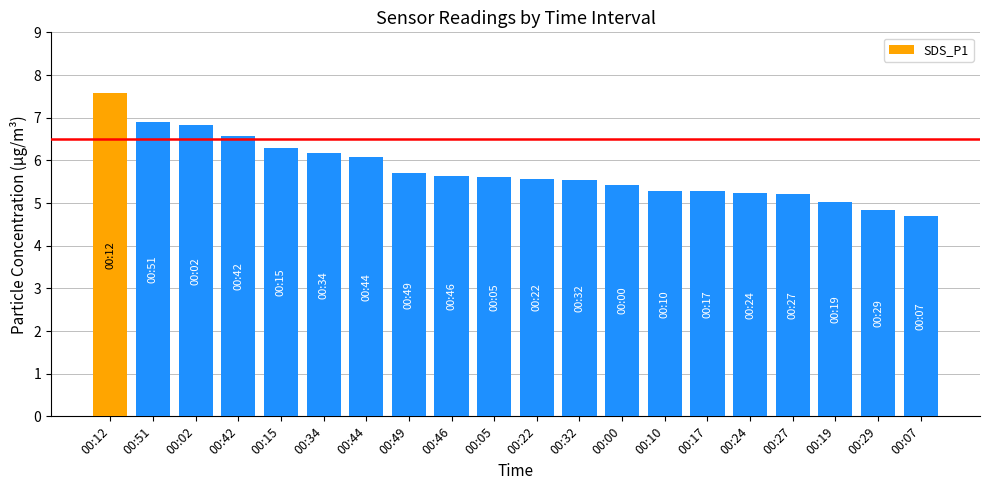

Which category has the lowest value across all series?

00:07